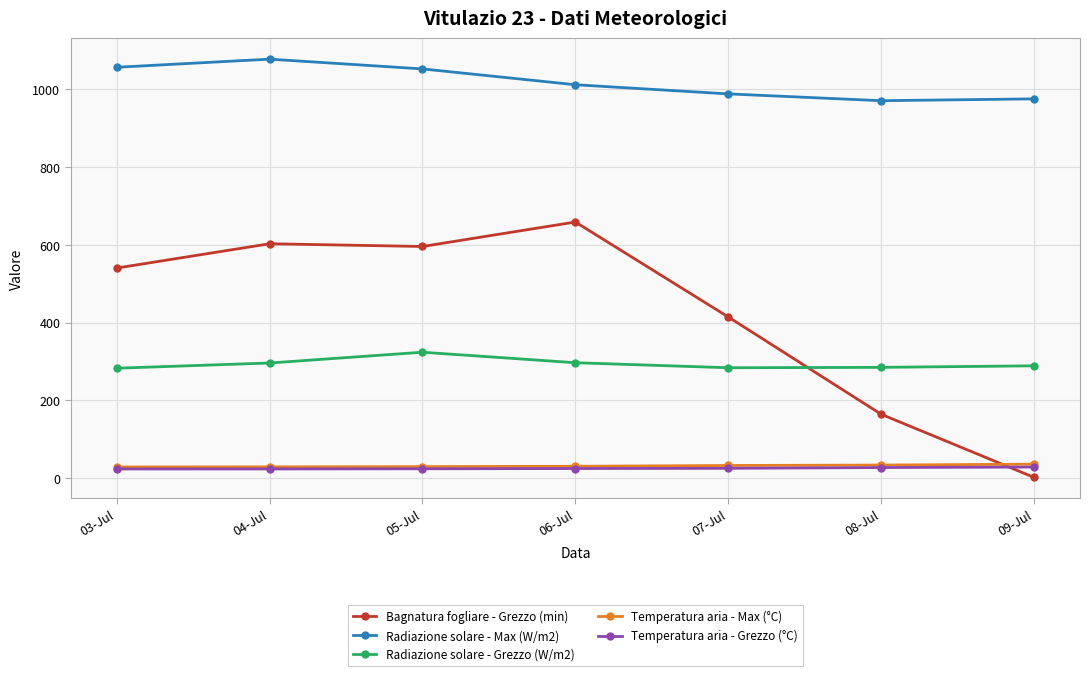

What is the sum of the Temperatura aria - Grezzo (°C) values at 09-Jul and 04-Jul?

52.9